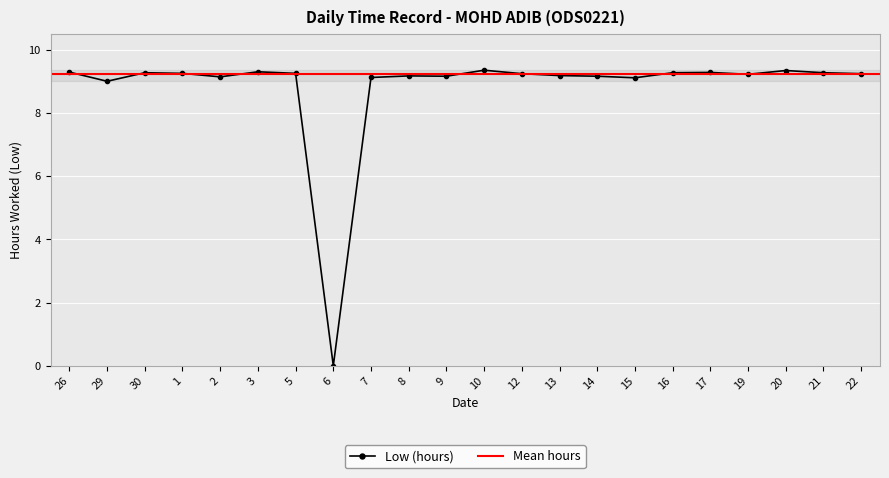

True or false: there are more than 2 points higher than both neighbors.

True